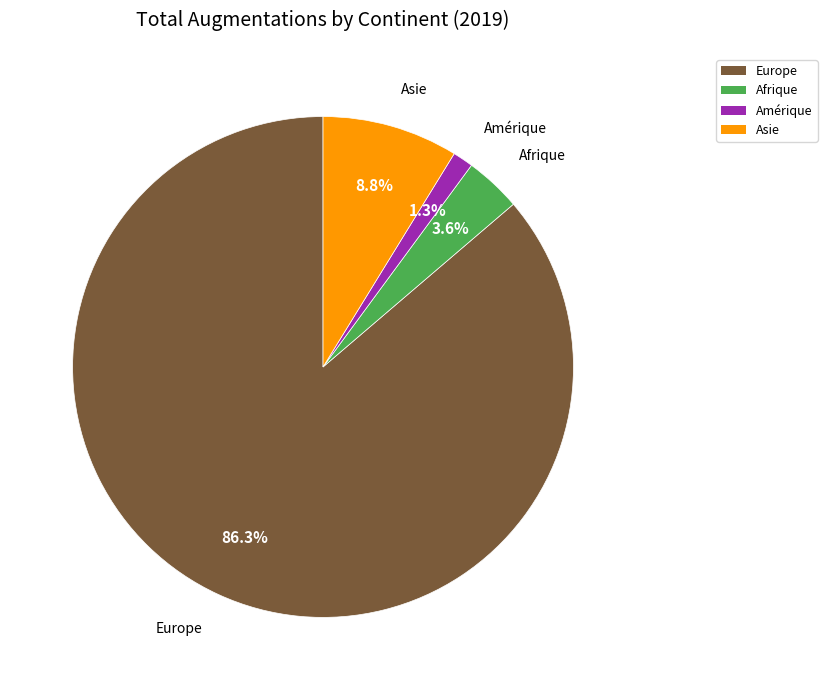

The Asie slice represents 22% of the pie. True or false?

False